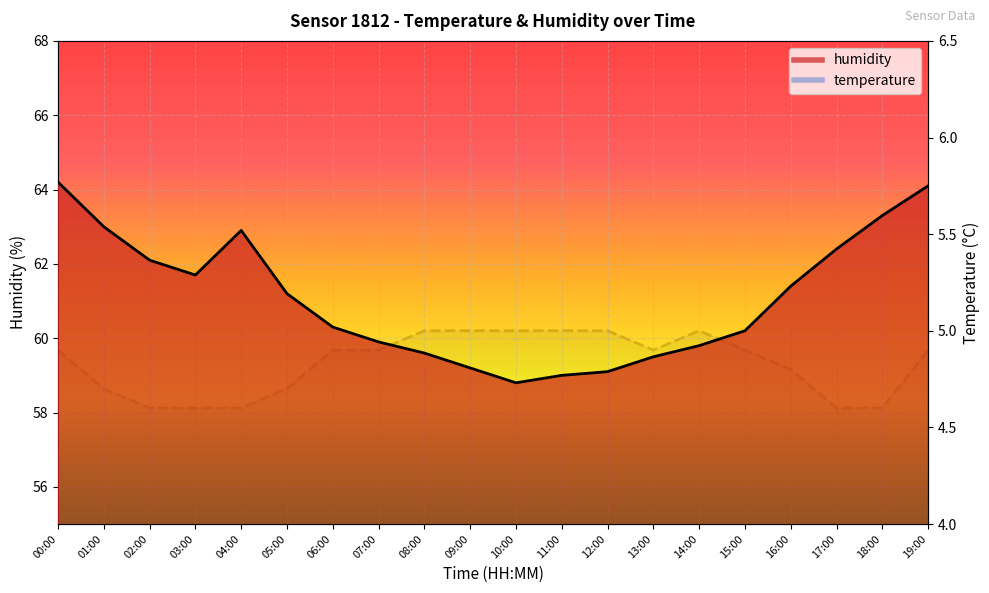

What position from the left is 17:00?

18